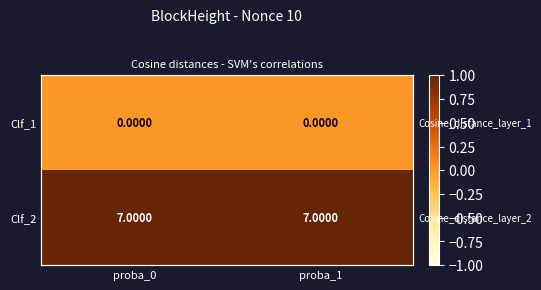

List the series in order of their overall mean, lowest first.

Clf_1, Clf_2